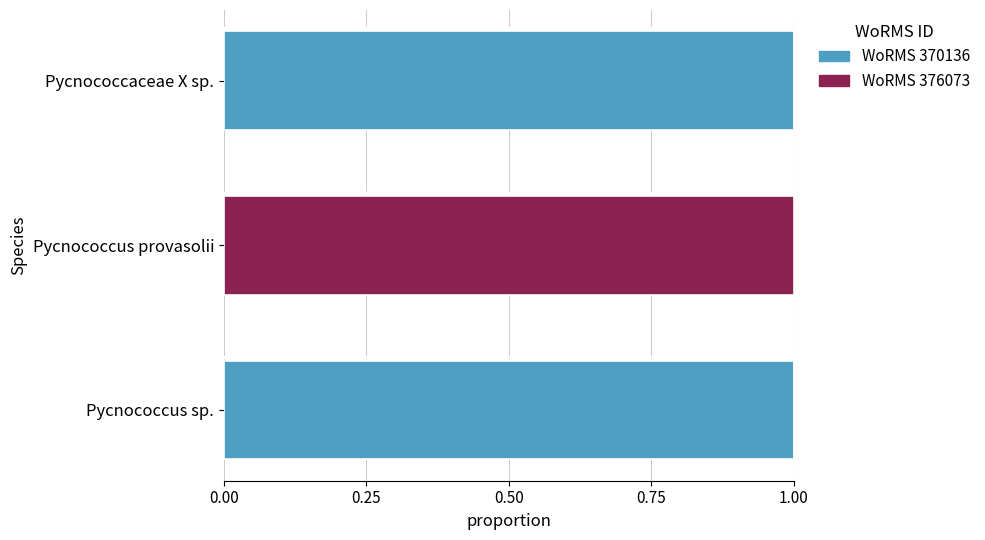

The WoRMS 370136 series shows 1 at Pycnococcus provasolii. True or false?

False